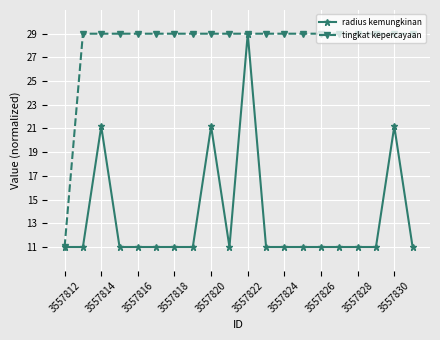

List the series in order of their overall mean, lowest first.

radius kemungkinan, tingkat kepercayaan